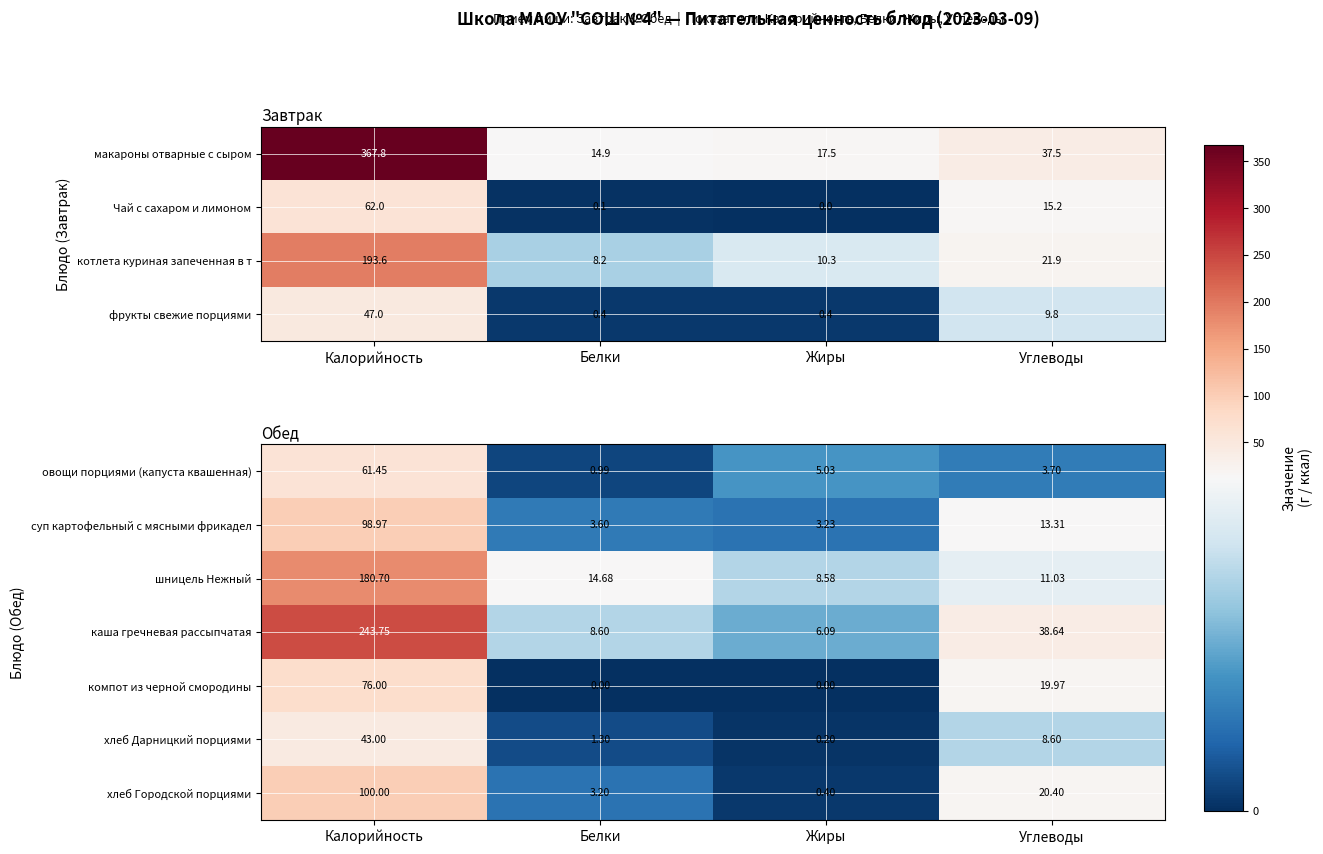

Rank the categories by суп картофельный с мясными фрикадел value from lowest to highest.

Жиры, Белки, Углеводы, Калорийность